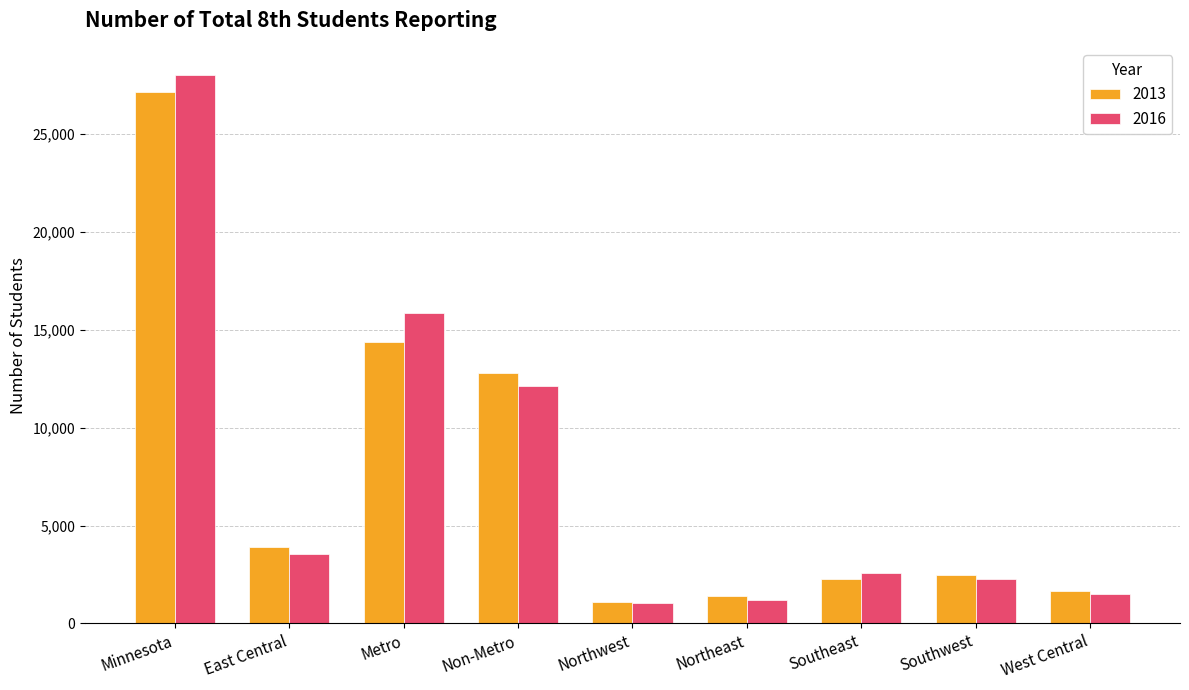

Where is 2016 nearest to the value 14541?

Metro